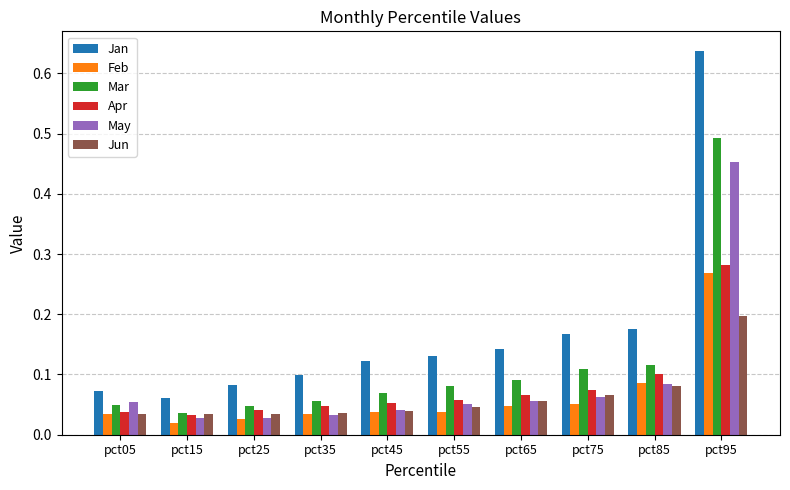

At which category is the sum across all series the highest?

pct95